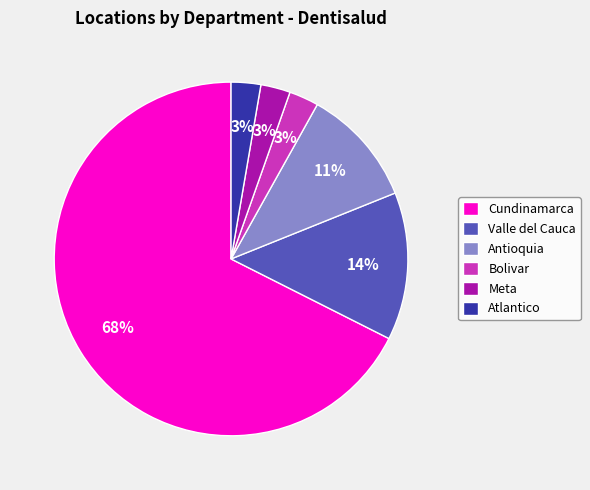

Which category has the biggest portion of the pie?

Cundinamarca